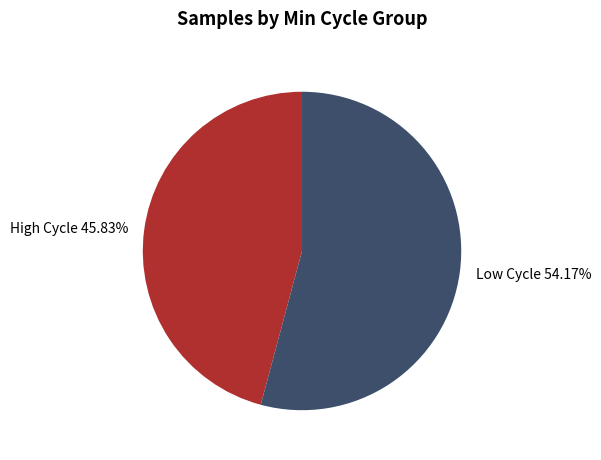

Count the number of slices in the pie.

2